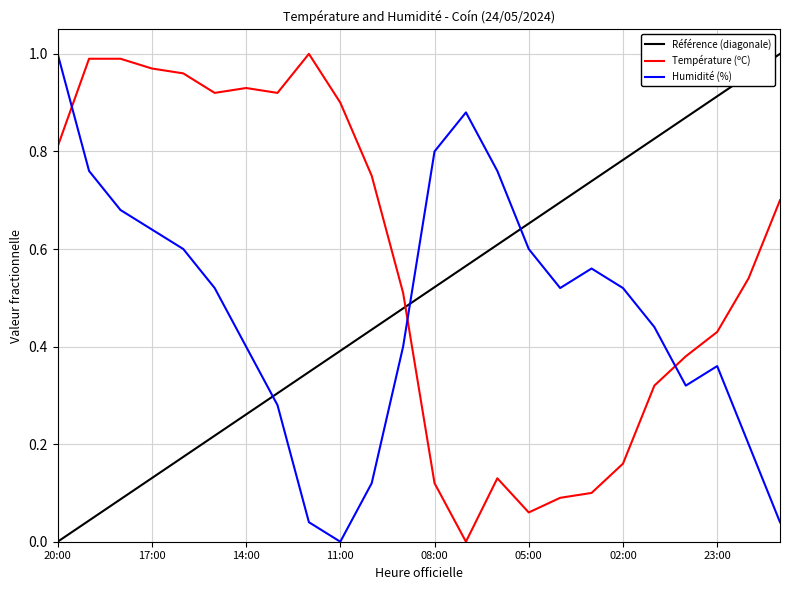

After their last crossing, which series has the higher values: Température (ºC) or Référence (diagonale)?

Référence (diagonale)